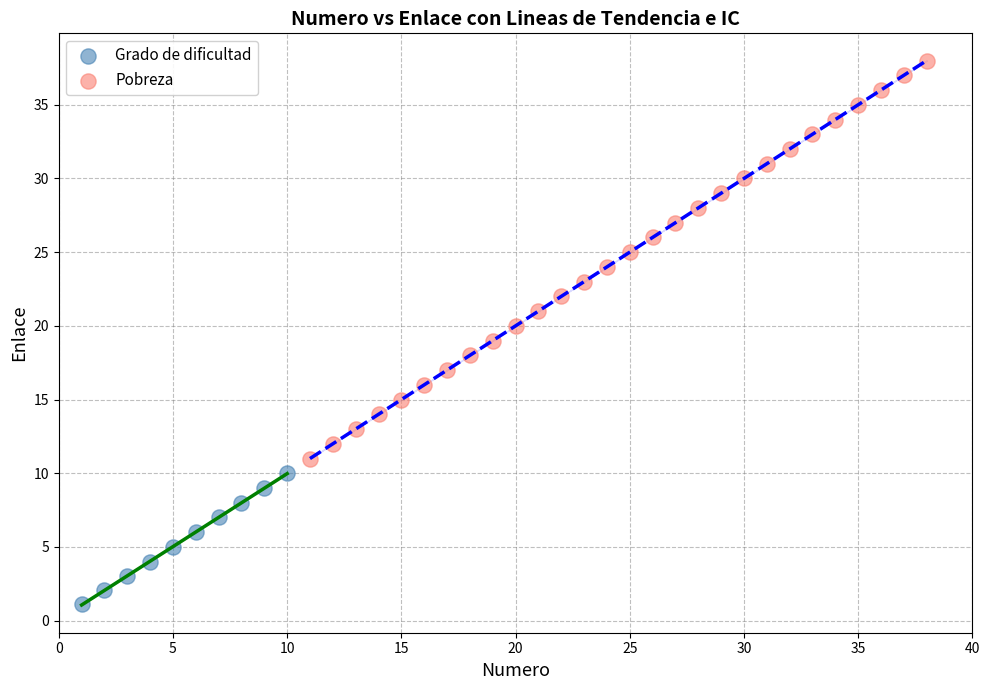

Which series contains the lowest Y value?

Grado de dificultad